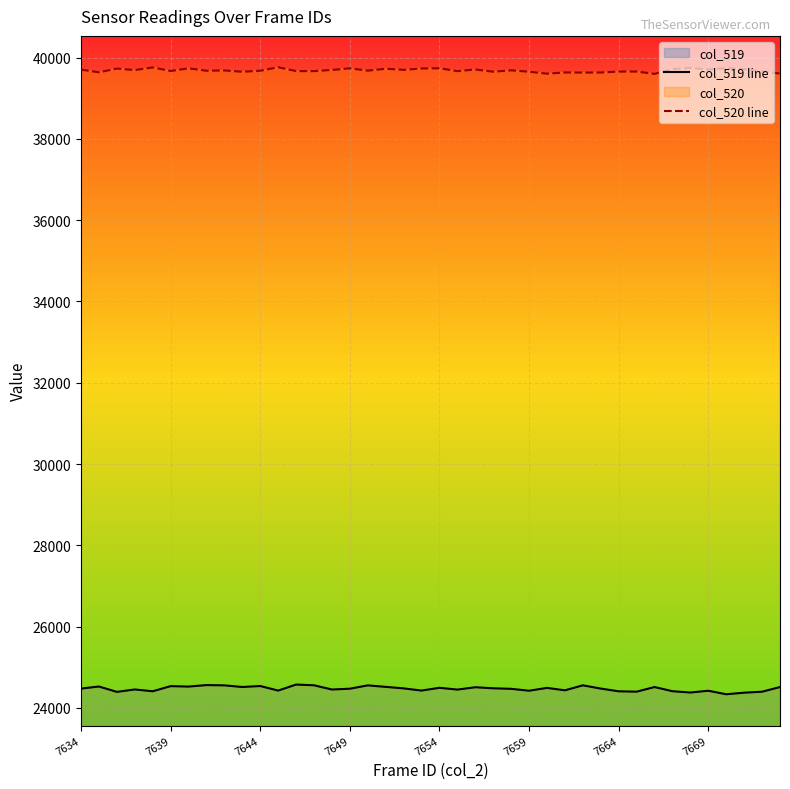

At how many categories does at least one series exceed 36262?

40